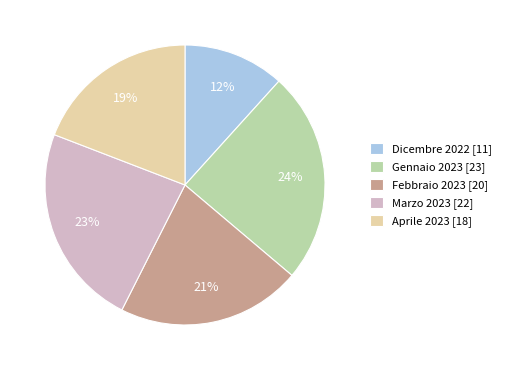

Which category has the smallest portion of the pie?

Dicembre 2022